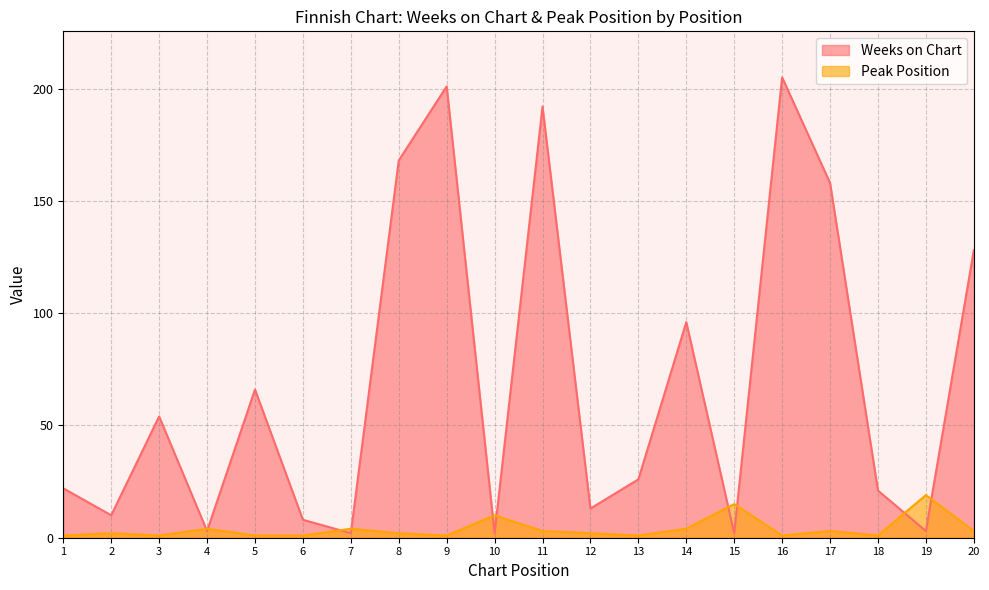

Reading left to right, transcribe all the data shown in this chart.

Weeks on Chart: 1=22	2=10	3=54	4=3	5=66	6=8	7=2	8=168	9=201	10=2	11=192	12=13	13=26	14=96	15=2	16=205	17=158	18=21	19=3	20=128
Peak Position: 1=1	2=2	3=1	4=4	5=1	6=1	7=4	8=2	9=1	10=10	11=3	12=2	13=1	14=4	15=15	16=1	17=3	18=1	19=19	20=3